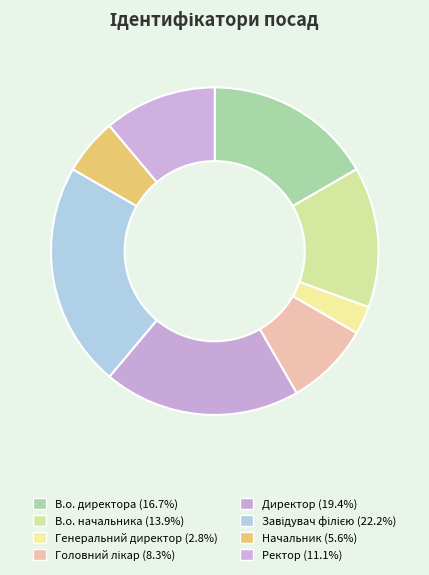

How many segments does this pie chart have?

8